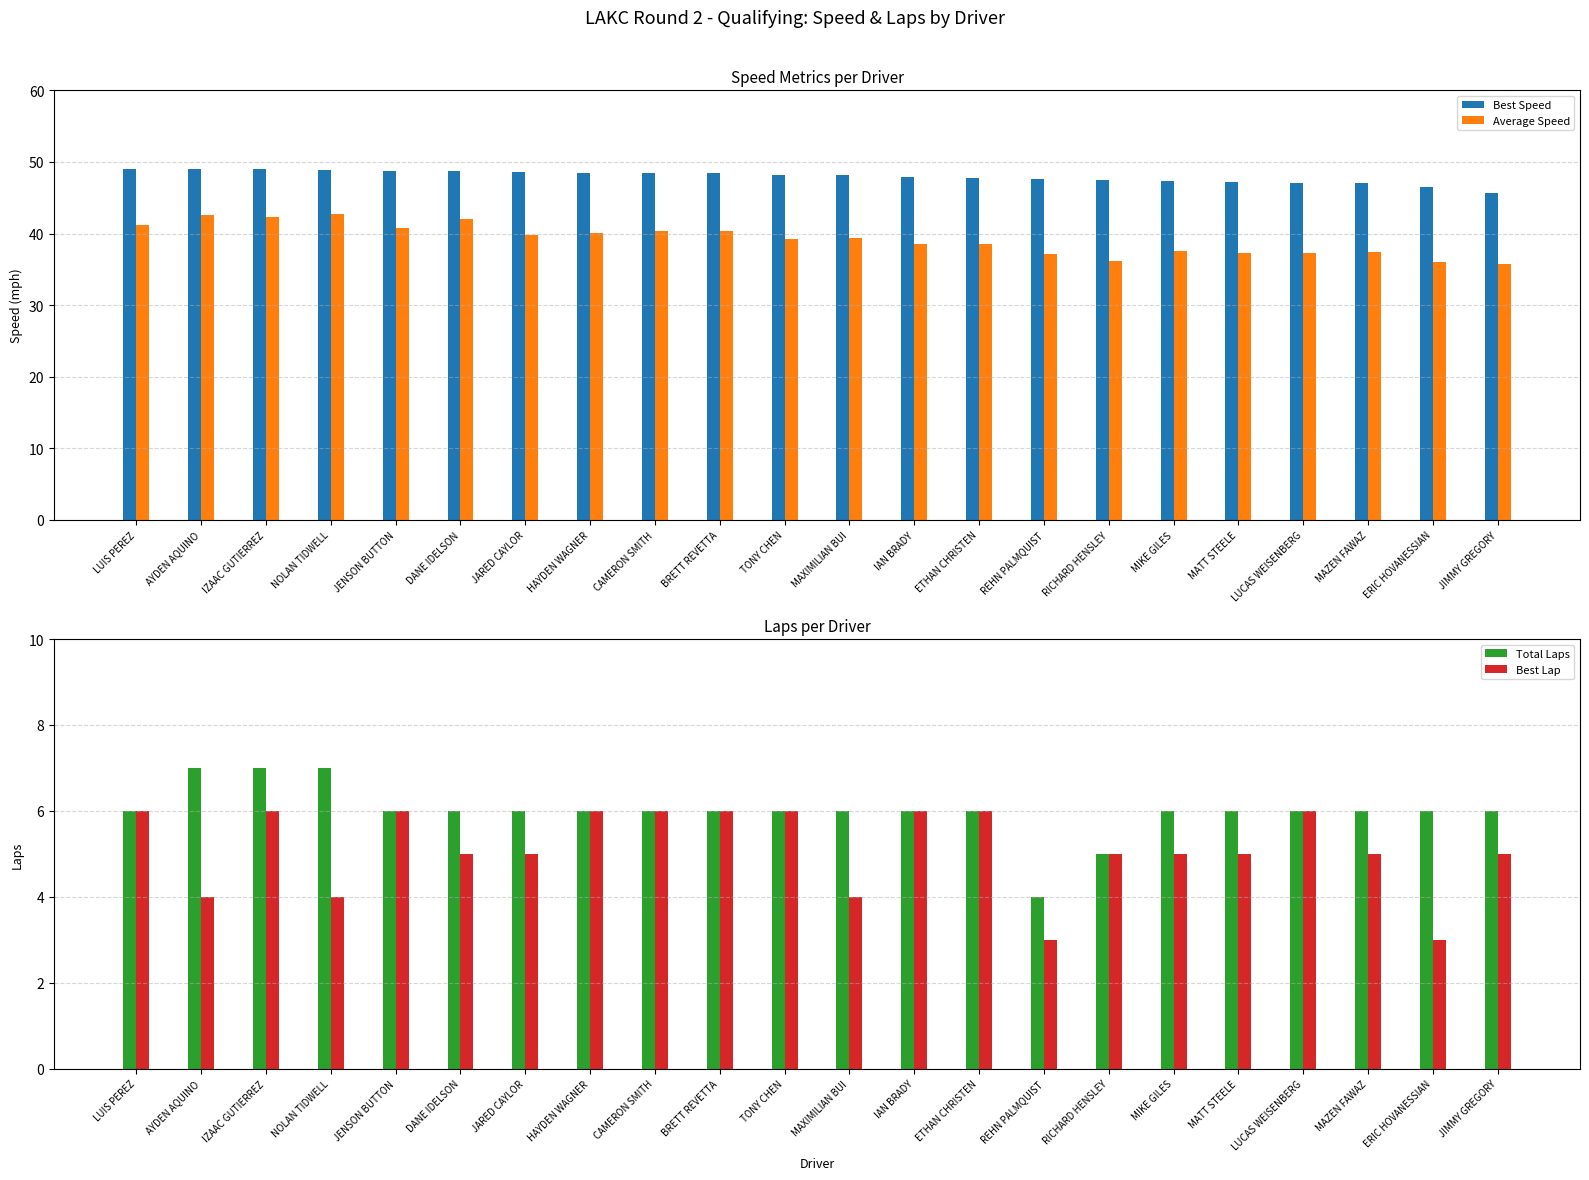

How many bars are there in total?

88